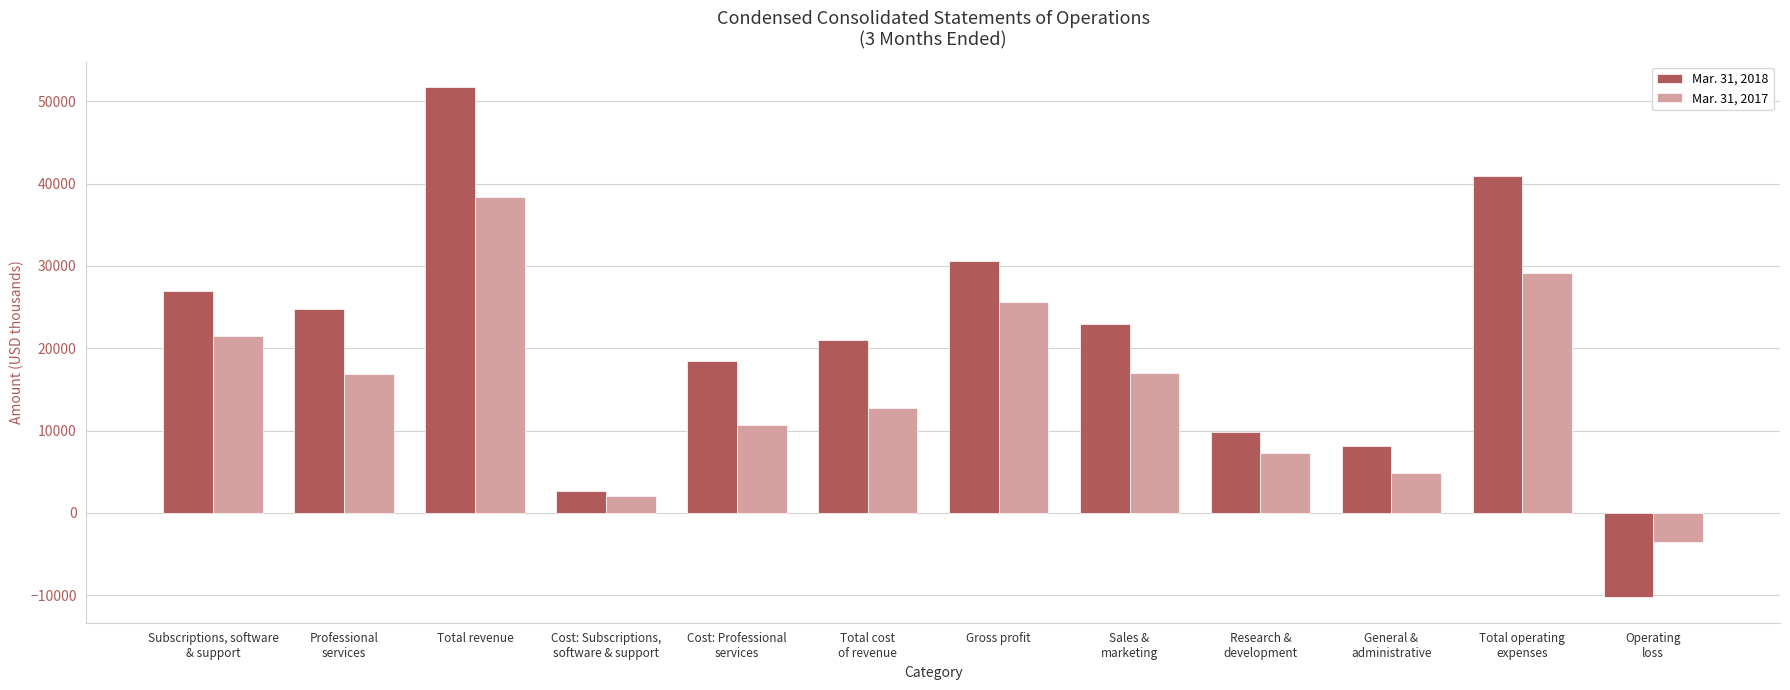

Which series has the largest range (max minus min)?

Mar. 31, 2018